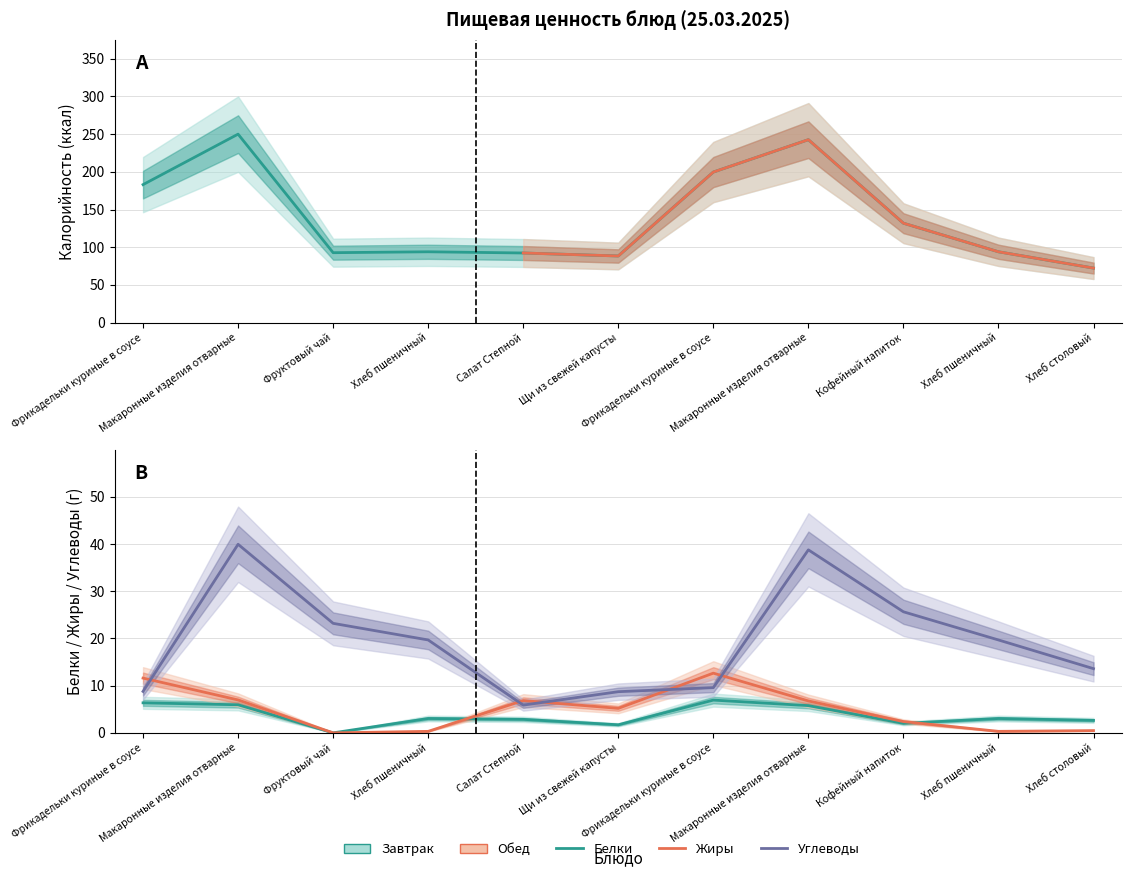

Between Макаронные изделия отварные and Фрикадельки куриные в соусе, which is larger?

Макаронные изделия отварные